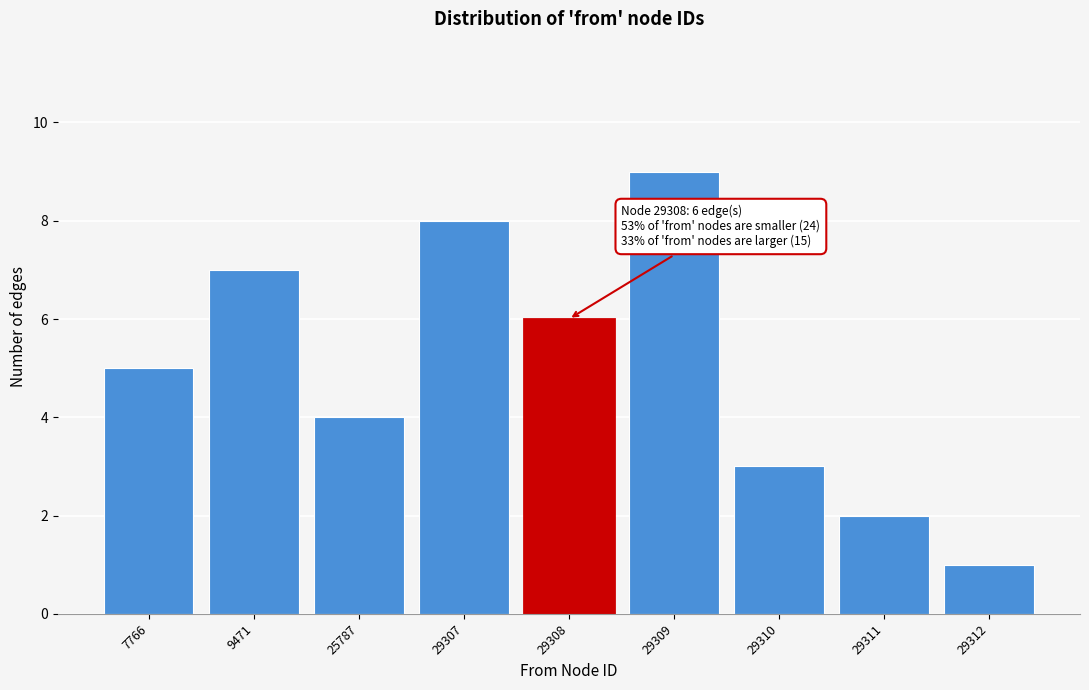

Reading left to right, list all the values displayed in this chart.

5	7	4	8	6	9	3	2	1